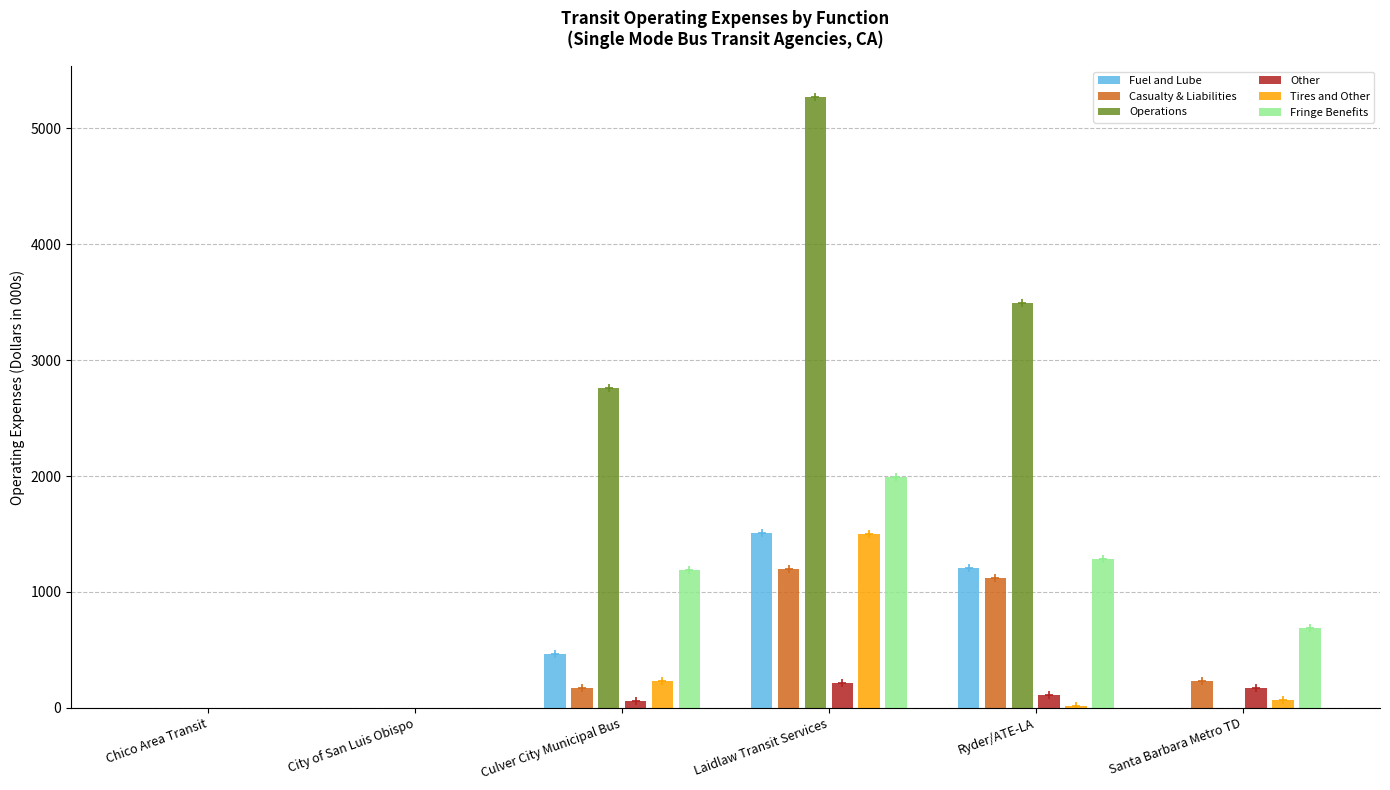

At which label is Fuel and Lube closest to 753?

Culver City Municipal Bus